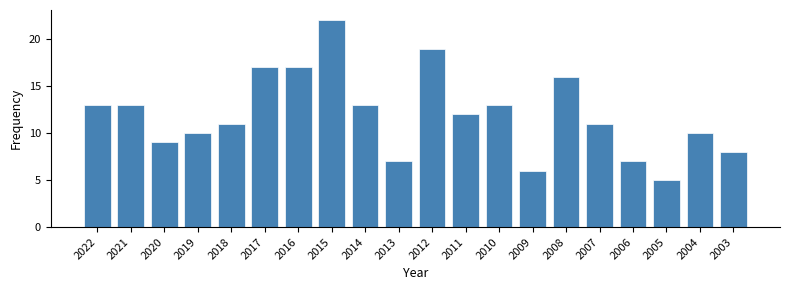

Reading left to right, transcribe all the data shown in this chart.

13	13	9	10	11	17	17	22	13	7	19	12	13	6	16	11	7	5	10	8